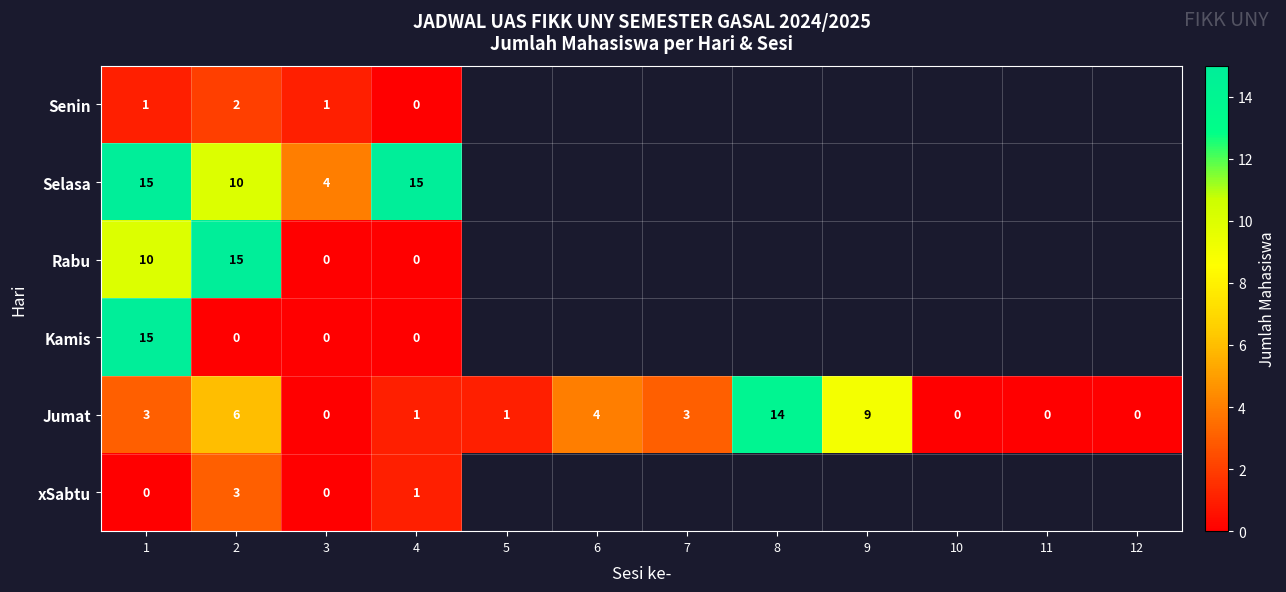

At which category is the sum across all series the highest?

1